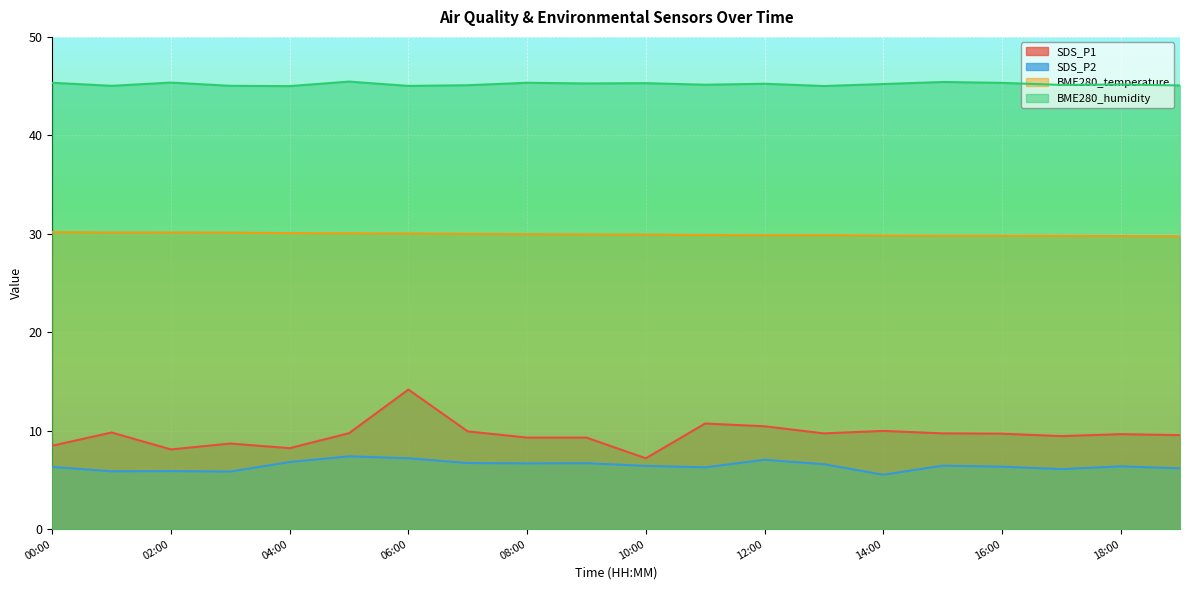

True or false: BME280_temperature and BME280_humidity cross at least once.

False